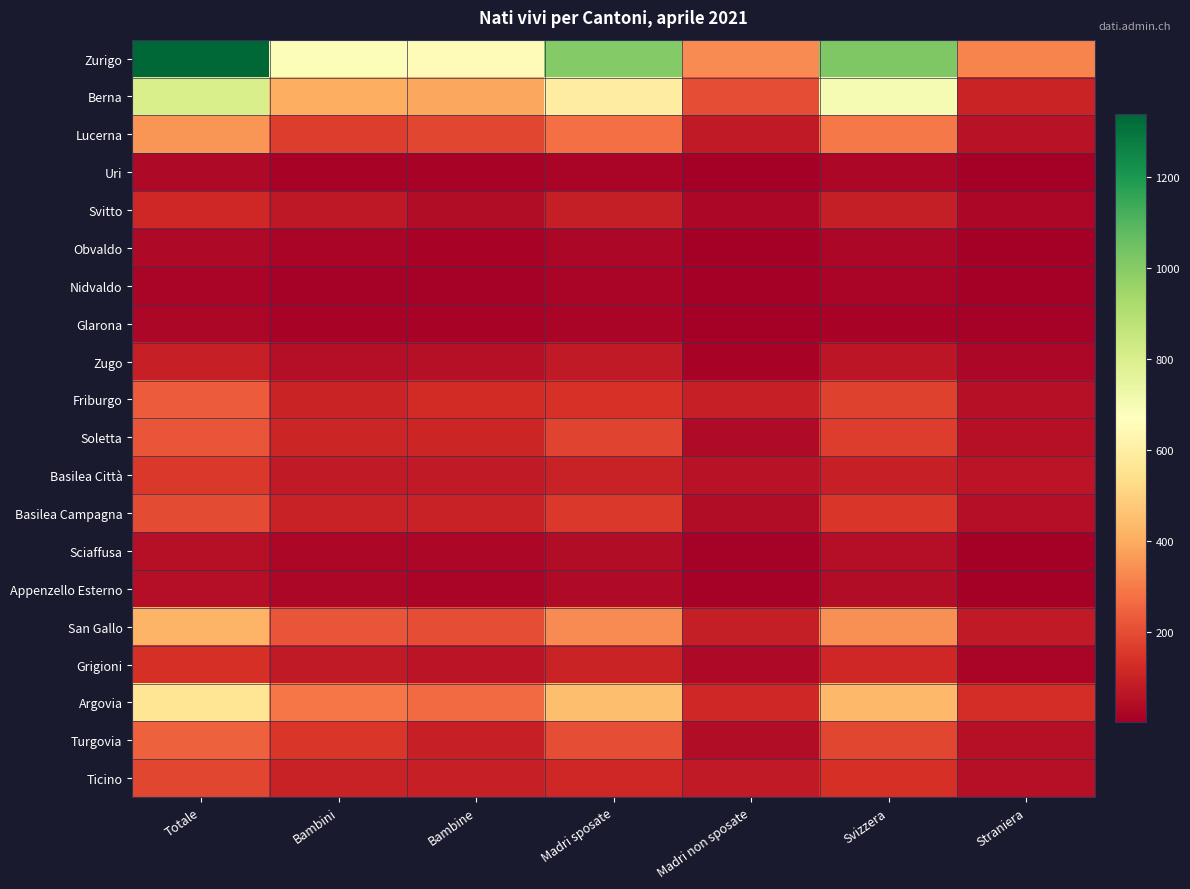

Rank the series by their maximum value, from highest to lowest.

Zurigo, Berna, Argovia, San Gallo, Lucerna, Turgovia, Friburgo, Soletta, Basilea Campagna, Ticino, Basilea Città, Grigioni, Svitto, Zugo, Sciaffusa, Appenzello Esterno, Obvaldo, Uri, Glarona, Nidvaldo